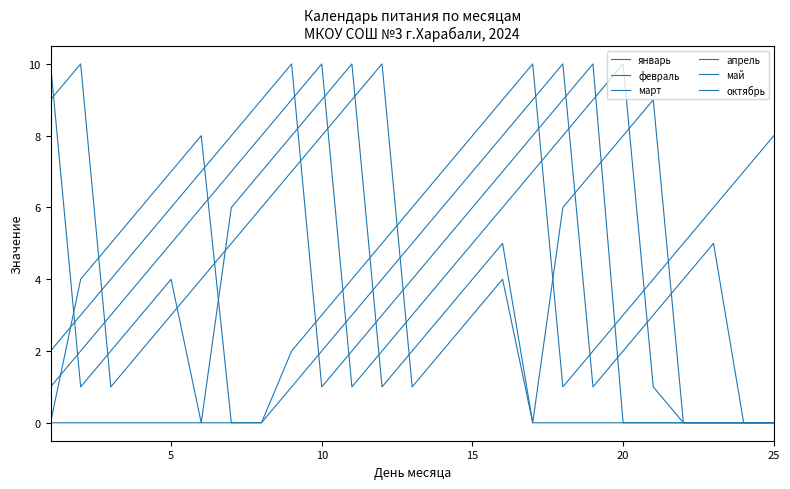

After their last crossing, which series has the higher values: март or апрель?

апрель